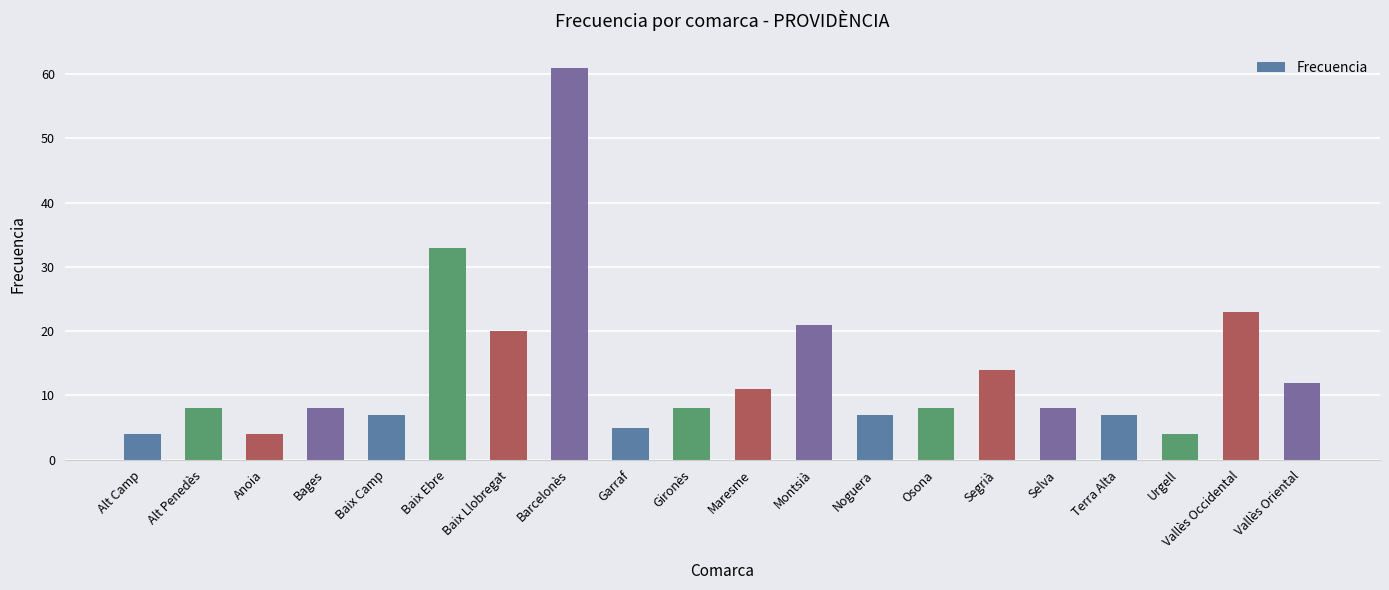

What is the change in value from Baix Ebre to Osona?

-25